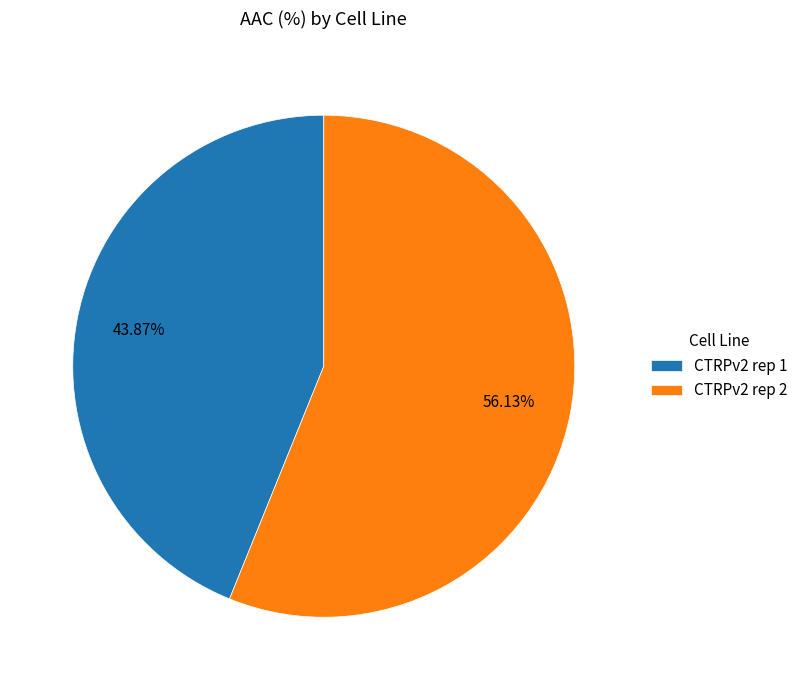

What percentage is the CTRPv2 rep 2 slice, to the nearest percent?

56%